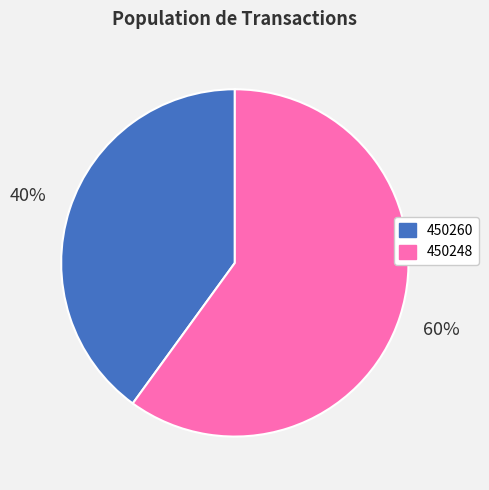

To the nearest percent, what portion does 450260 represent?

40%